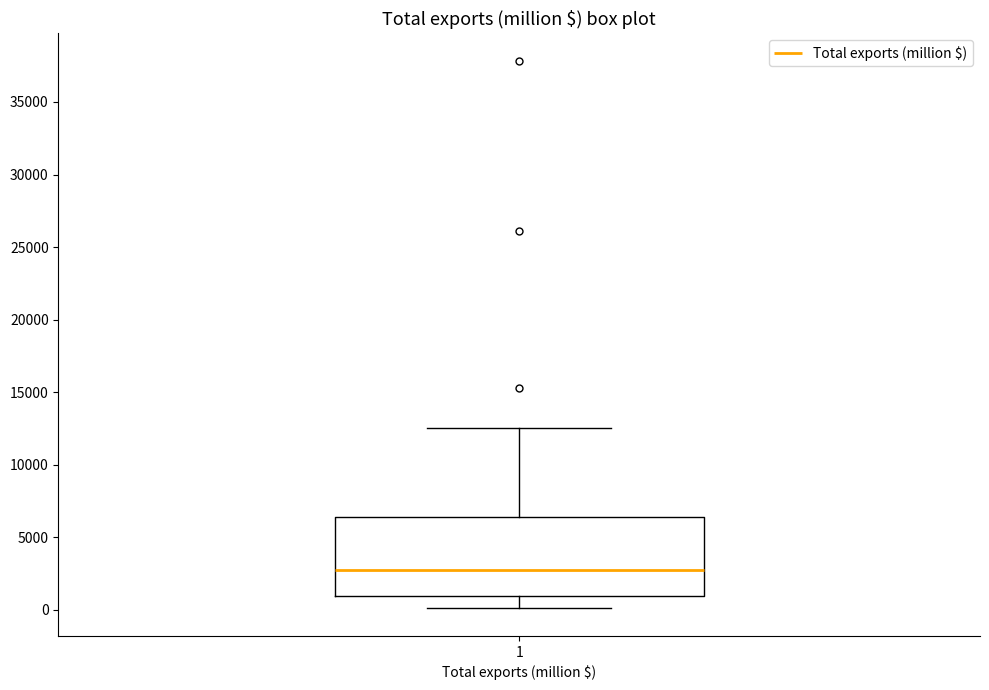

Where does the lower whisker of the box at x = 1 end on the y-axis? The values are not printed on the chart, so give them approximately, as read against the axis.

0